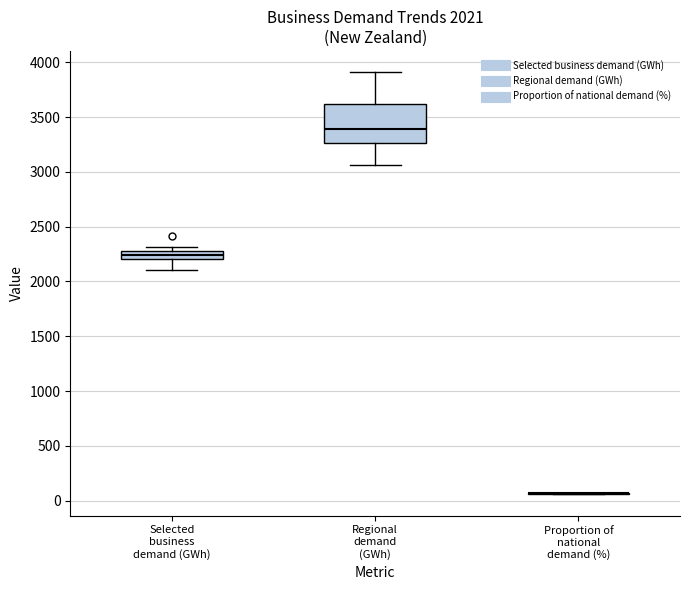

Comparing the boxes themselves (not the whiskers), which one is the tallest?

Regional demand (GWh)